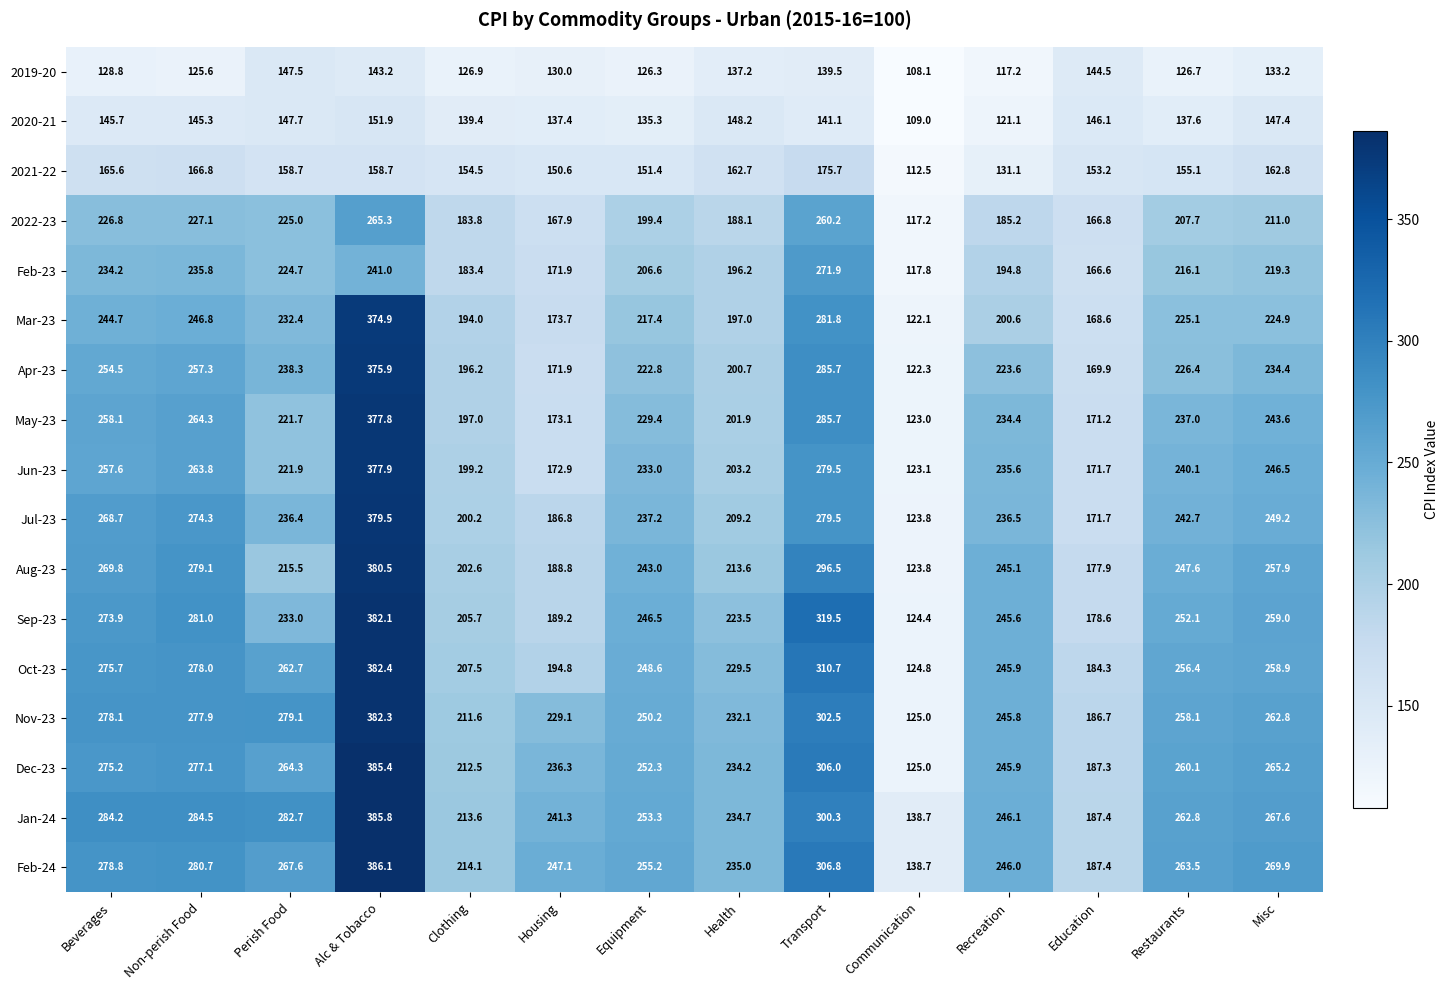

What value does the Nov-23 series have at Misc?

262.8